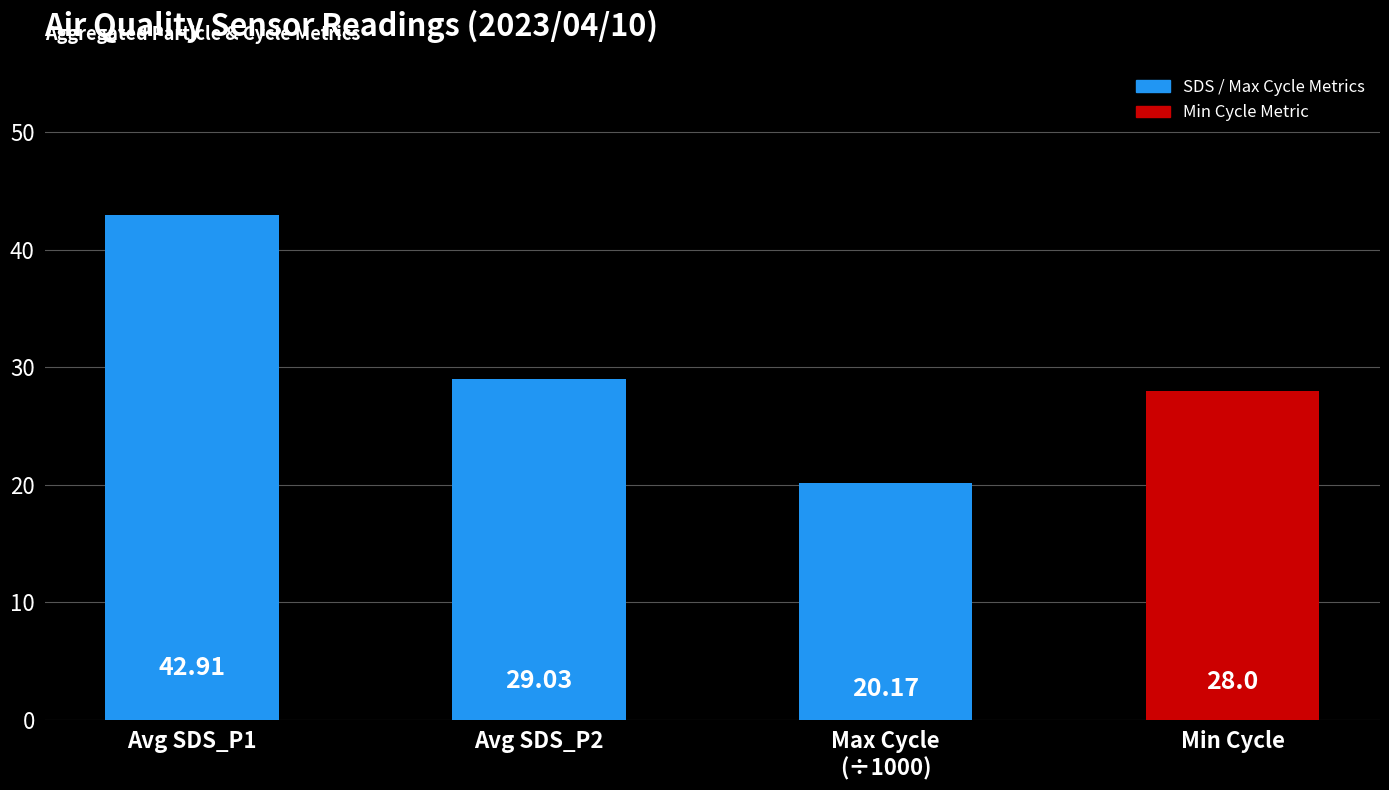

Approximately how many times larger is the value at Min Cycle compared to Avg SDS_P1?

0.7